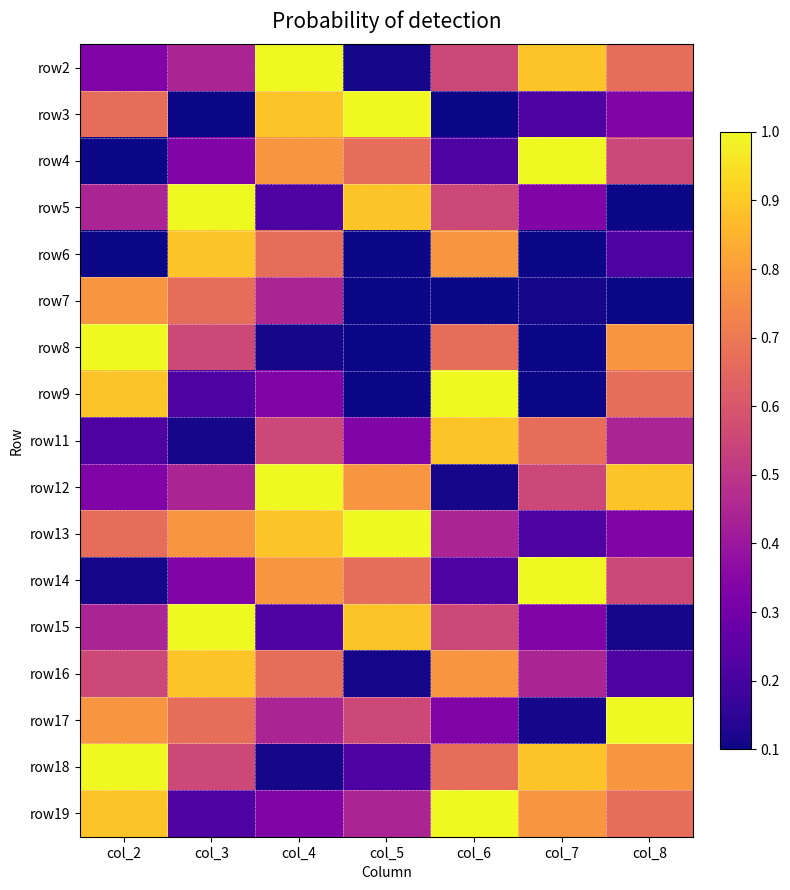

Reading left to right, list all the values displayed in this chart.

row2: col_2=0.3	col_3=0.4	col_4=1.0	col_5=0.1	col_6=0.6	col_7=0.9	col_8=0.7
row3: col_2=0.7	col_3=0.0	col_4=0.9	col_5=1.0	col_6=0.0	col_7=0.2	col_8=0.3
row4: col_2=0.0	col_3=0.3	col_4=0.8	col_5=0.7	col_6=0.2	col_7=1.0	col_8=0.6
row5: col_2=0.4	col_3=1.0	col_4=0.2	col_5=0.9	col_6=0.6	col_7=0.3	col_8=0.0
row6: col_2=0.0	col_3=0.9	col_4=0.7	col_5=0.0	col_6=0.8	col_7=0.0	col_8=0.2
row7: col_2=0.8	col_3=0.7	col_4=0.4	col_5=0.0	col_6=0.0	col_7=0.1	col_8=0.0
row8: col_2=1.0	col_3=0.6	col_4=0.1	col_5=0.0	col_6=0.7	col_7=0.0	col_8=0.8
row9: col_2=0.9	col_3=0.2	col_4=0.3	col_5=0.0	col_6=1.0	col_7=0.0	col_8=0.7
row11: col_2=0.2	col_3=0.1	col_4=0.6	col_5=0.3	col_6=0.9	col_7=0.7	col_8=0.4
row12: col_2=0.3	col_3=0.4	col_4=1.0	col_5=0.8	col_6=0.1	col_7=0.6	col_8=0.9
row13: col_2=0.7	col_3=0.8	col_4=0.9	col_5=1.0	col_6=0.4	col_7=0.2	col_8=0.3
row14: col_2=0.1	col_3=0.3	col_4=0.8	col_5=0.7	col_6=0.2	col_7=1.0	col_8=0.6
row15: col_2=0.4	col_3=1.0	col_4=0.2	col_5=0.9	col_6=0.6	col_7=0.3	col_8=0.1
row16: col_2=0.6	col_3=0.9	col_4=0.7	col_5=0.1	col_6=0.8	col_7=0.4	col_8=0.2
row17: col_2=0.8	col_3=0.7	col_4=0.4	col_5=0.6	col_6=0.3	col_7=0.1	col_8=1.0
row18: col_2=1.0	col_3=0.6	col_4=0.1	col_5=0.2	col_6=0.7	col_7=0.9	col_8=0.8
row19: col_2=0.9	col_3=0.2	col_4=0.3	col_5=0.4	col_6=1.0	col_7=0.8	col_8=0.7